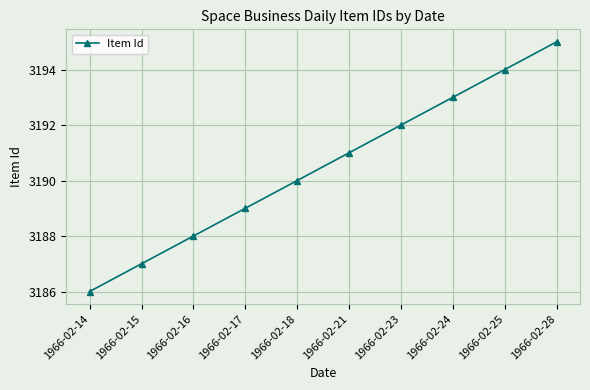

Reading left to right, transcribe all the data shown in this chart.

3186	3187	3188	3189	3190	3191	3192	3193	3194	3195